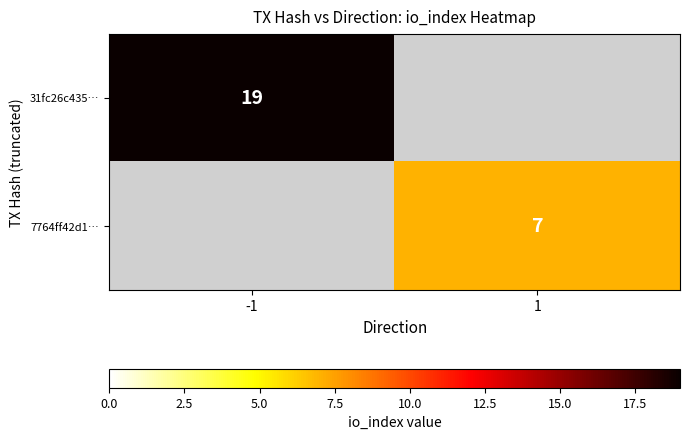

Which has a higher value, 1 or -1?

-1